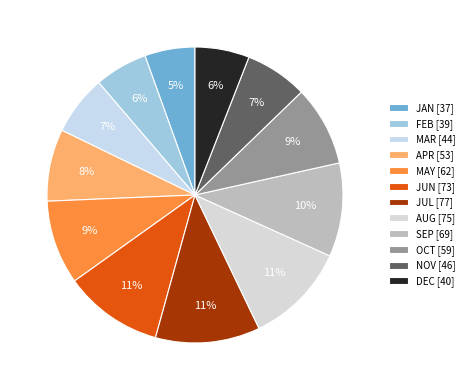

To the nearest percent, what is the combined percentage of JUL and FEB?

17%